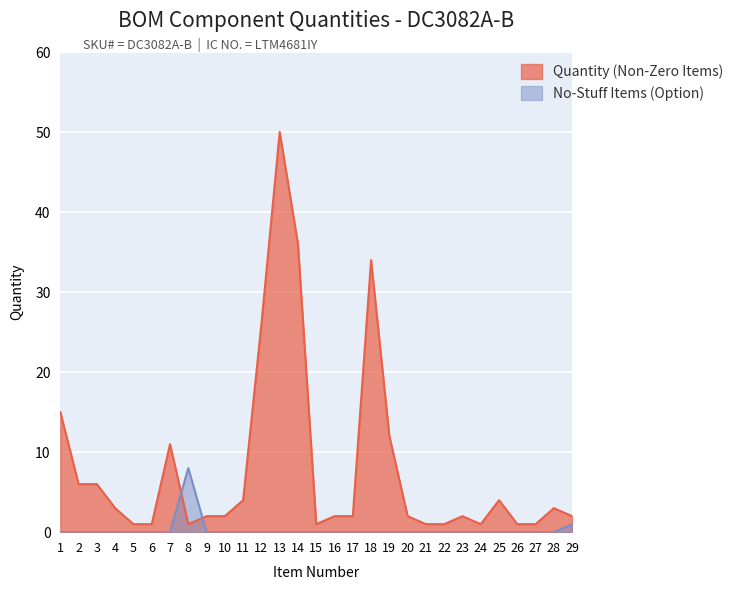

List the labels in order of value, largest first.

13, 14, 18, 12, 1, 19, 7, 2, 3, 11, 25, 4, 28, 9, 10, 16, 17, 20, 23, 29, 5, 6, 8, 15, 21, 22, 24, 26, 27